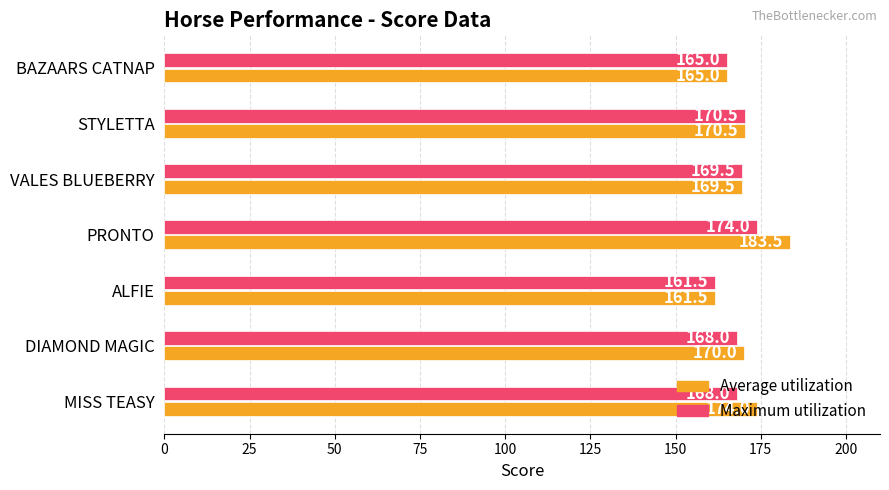

How many categories are shown in the chart?

7